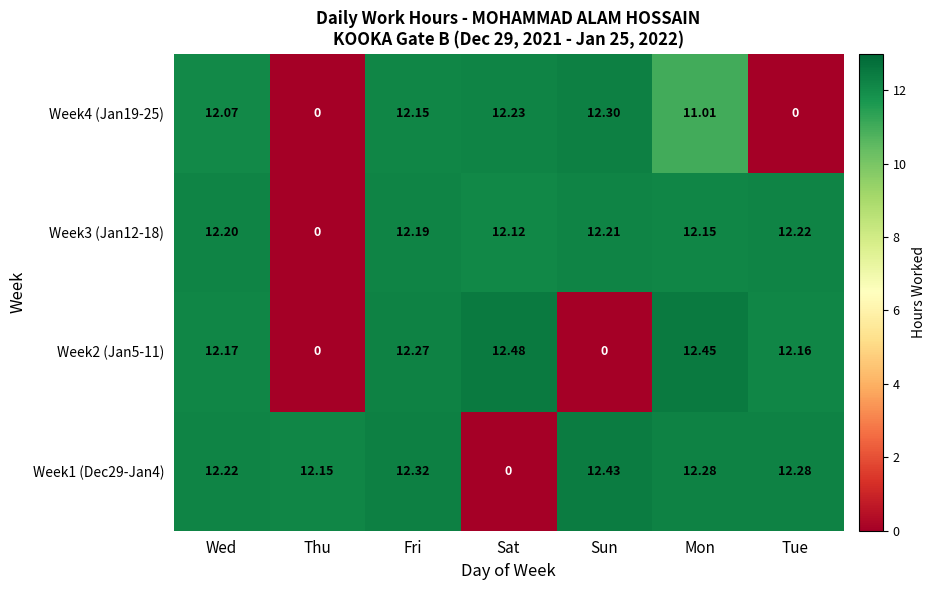

At which label does Week3 (Jan12-18) reach its peak?

Tue